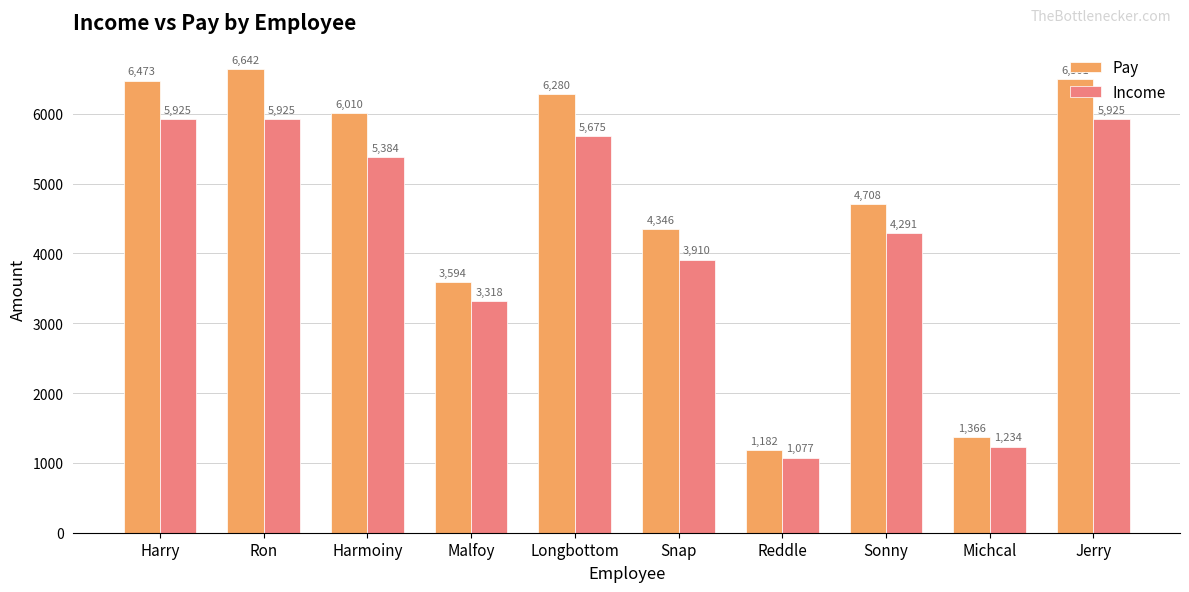

What is the difference between the Pay values at Longbottom and Harmoiny?

270.1